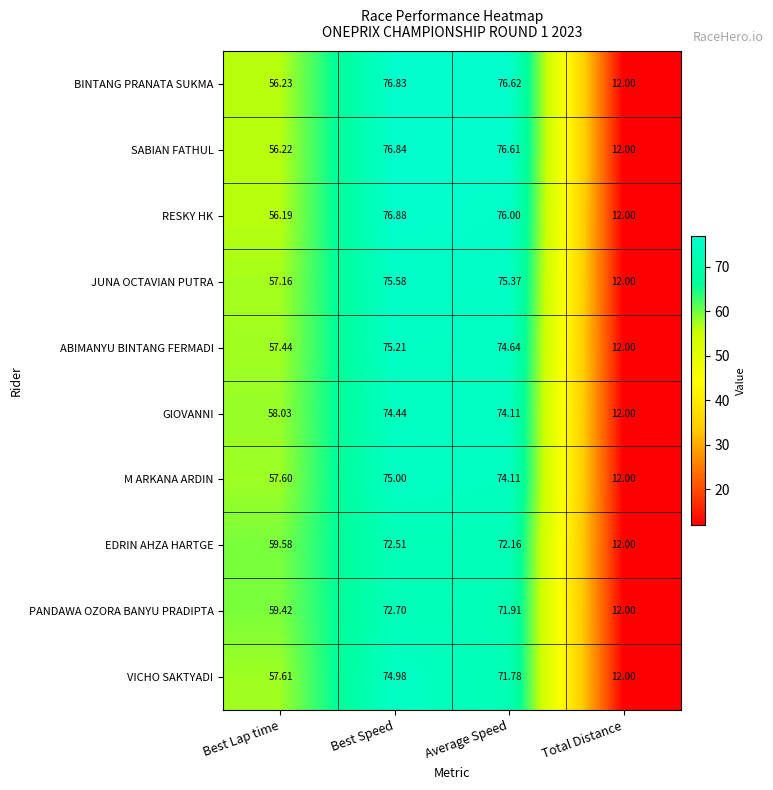

At which category is the sum across all series the highest?

Best Speed